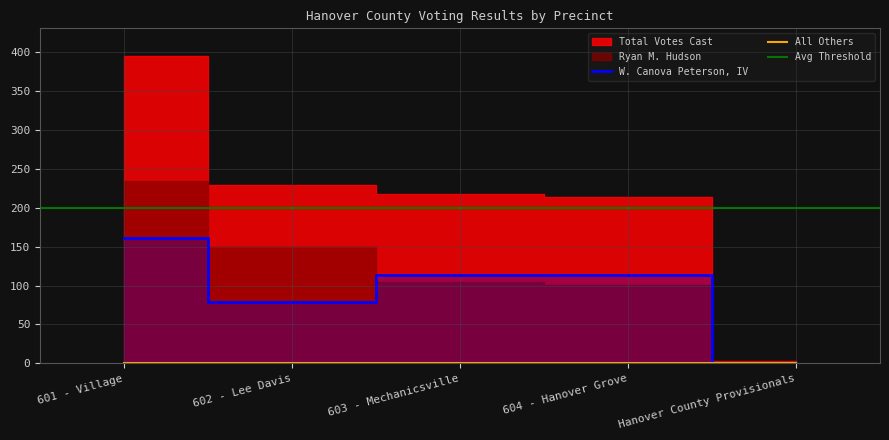

Reading left to right, transcribe all the data shown in this chart.

Ryan M. Hudson: 234	150	104	101	2
W. Canova Peterson, IV: 161	79	113	113	1
All Others: 0	0	0	0	0
Total Votes Cast: 395	229	217	214	3